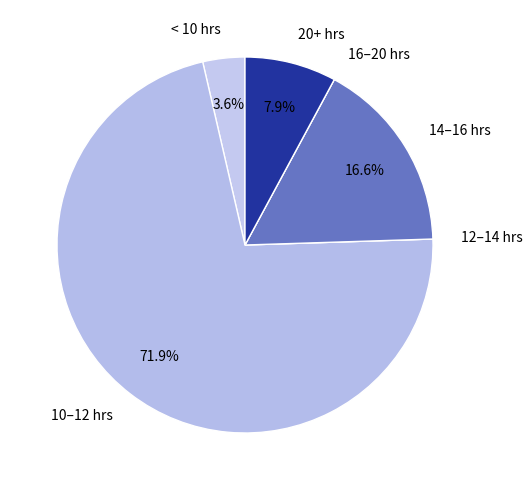

Between 20+ hrs and 10–12 hrs, which is larger?

10–12 hrs